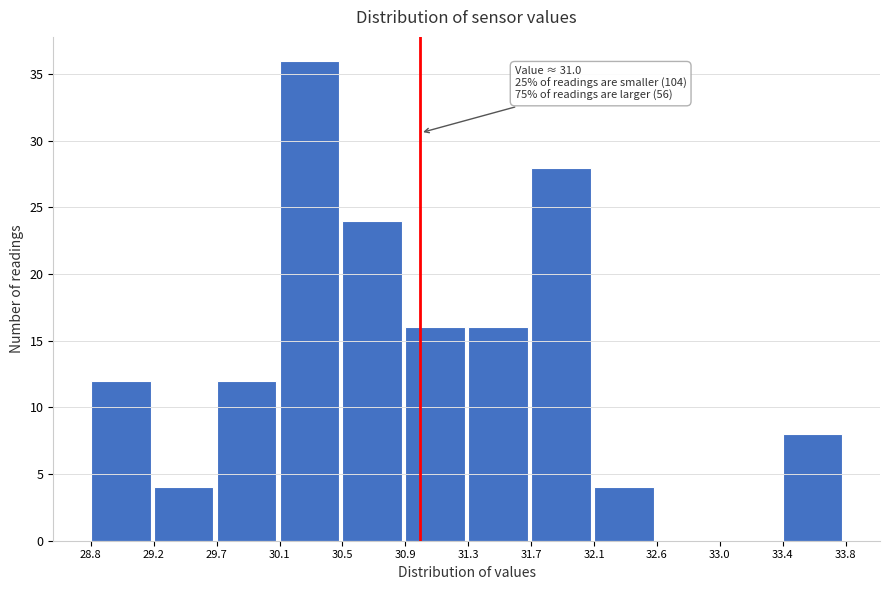

Over which range of the x-axis is the bar tallest?

30.1 to 30.5